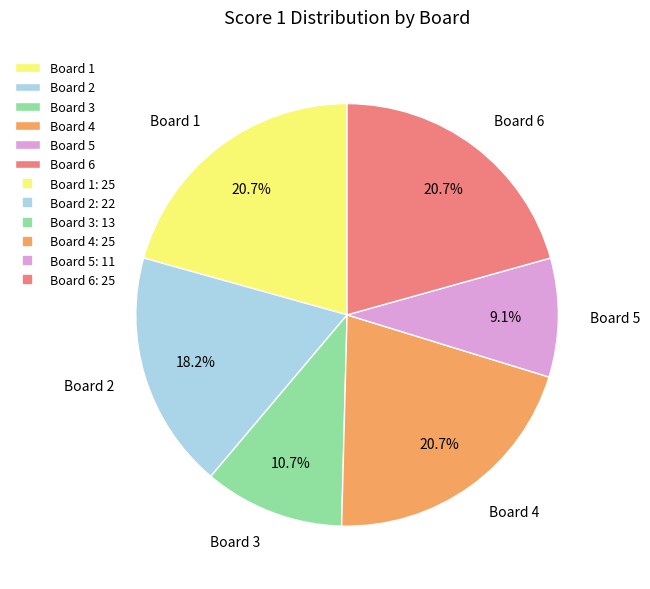

Is it true that Board 4 is 12% of the pie?

False